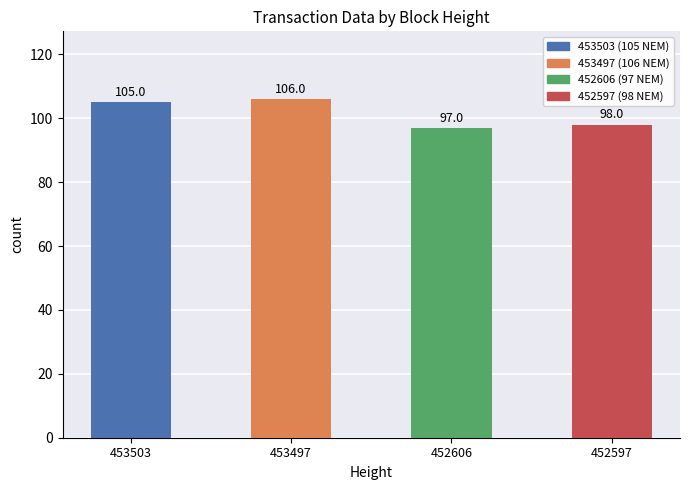

What is the value of the 1st bar from the left?

105